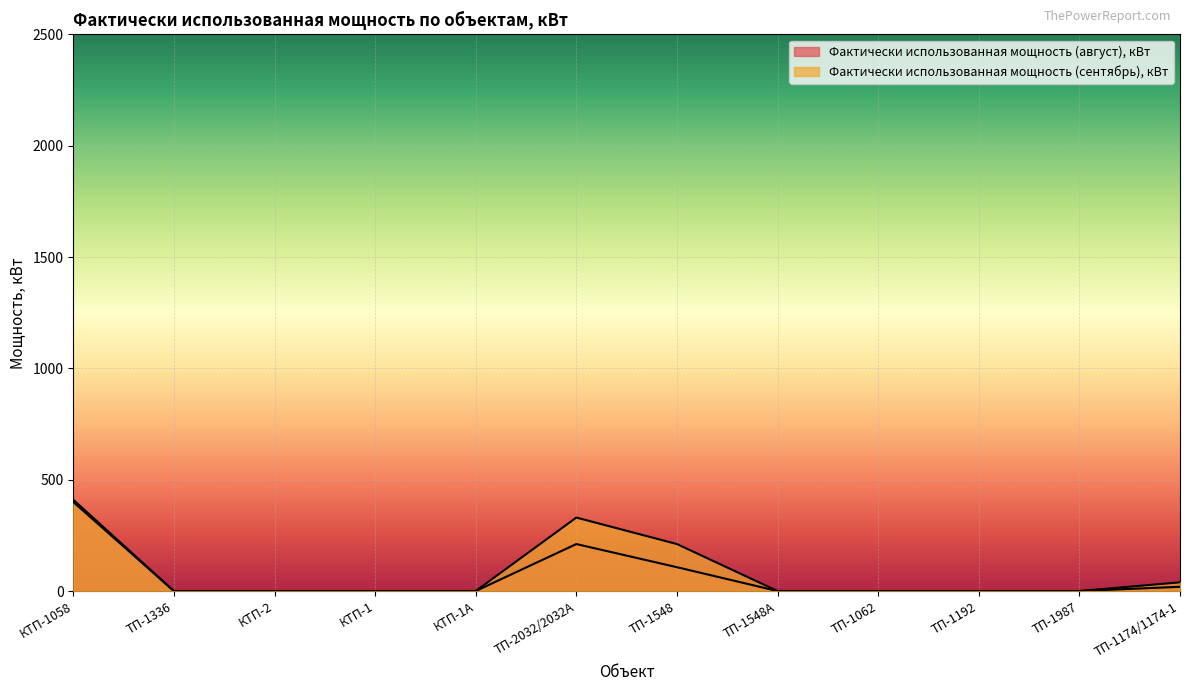

How many values in Фактически использованная мощность (август), кВт are above zero?

4